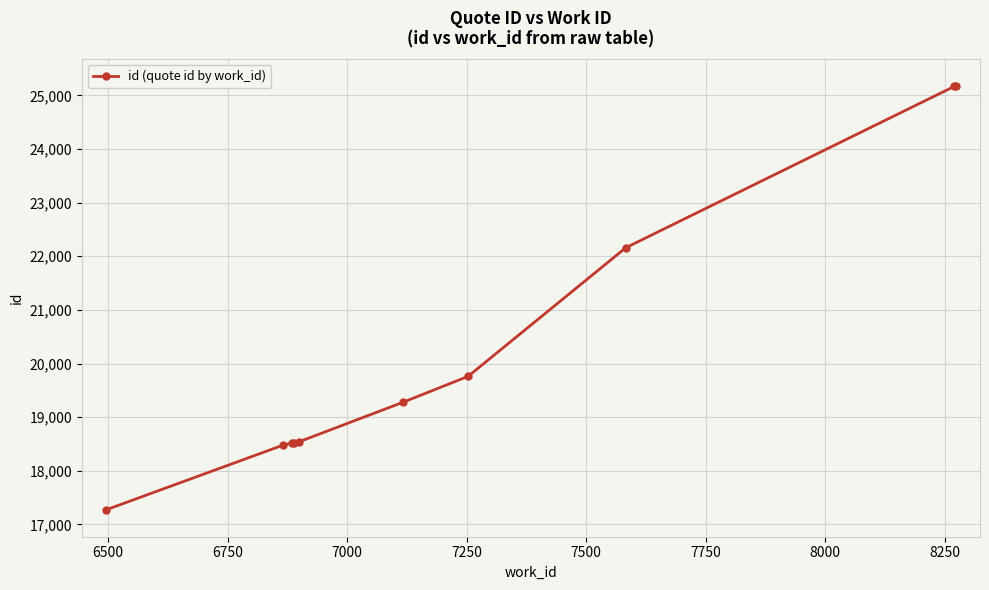

True or false: there are more than 2 points higher than both neighbors.

False